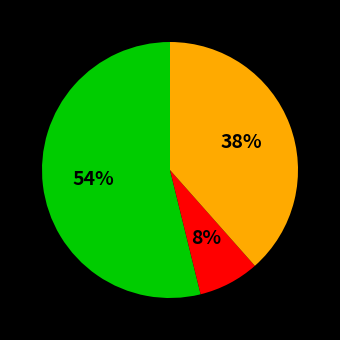

Is there a majority slice in this chart?

Yes